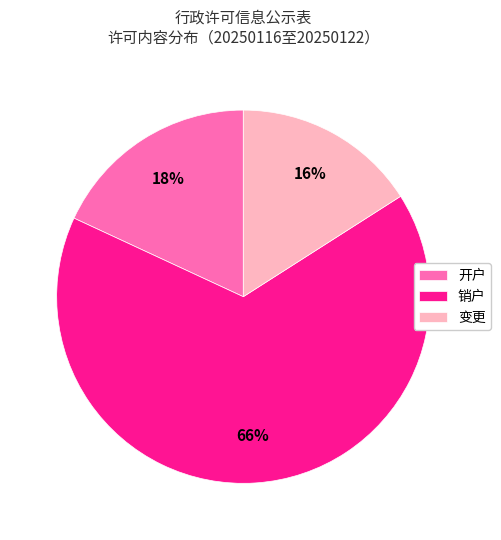

Which slice represents more than half of the pie?

销户